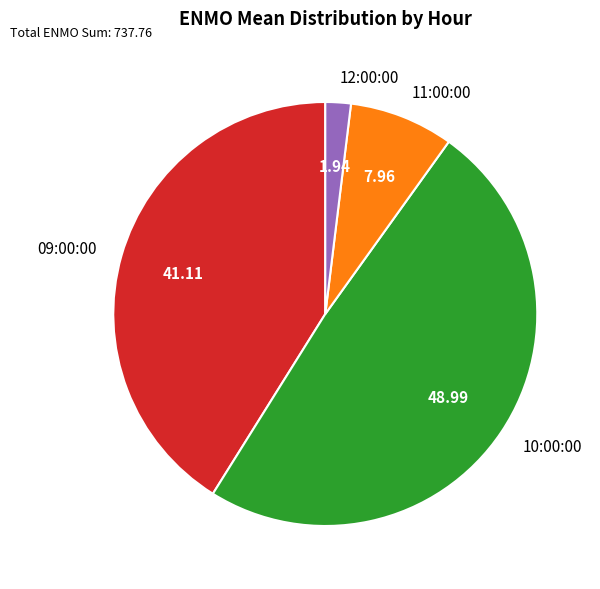

Count the number of slices in the pie.

4